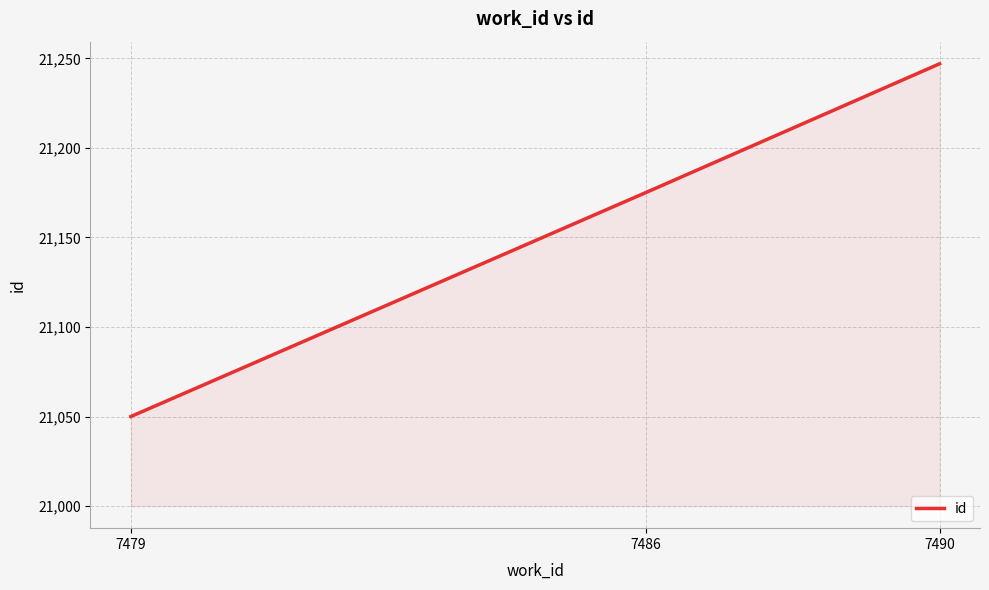

Reading right to left, extract all data points from this chart.

21247	21175	21050